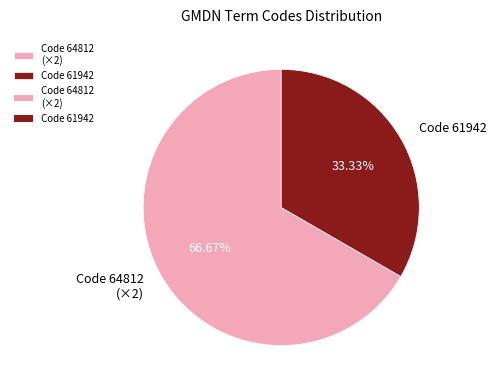

Is the sum of Code 61942 and Code 64812 (×2) greater than half?

Yes